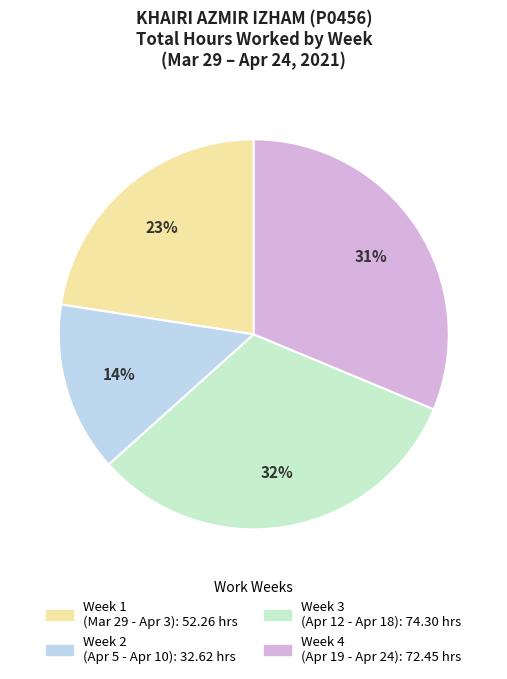

To the nearest percent, what is the average slice percentage?

25%